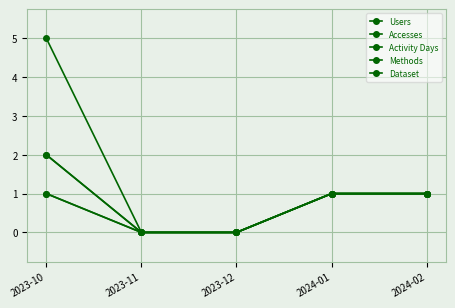

What is the difference between the maximum and minimum values in the Accesses series?

5